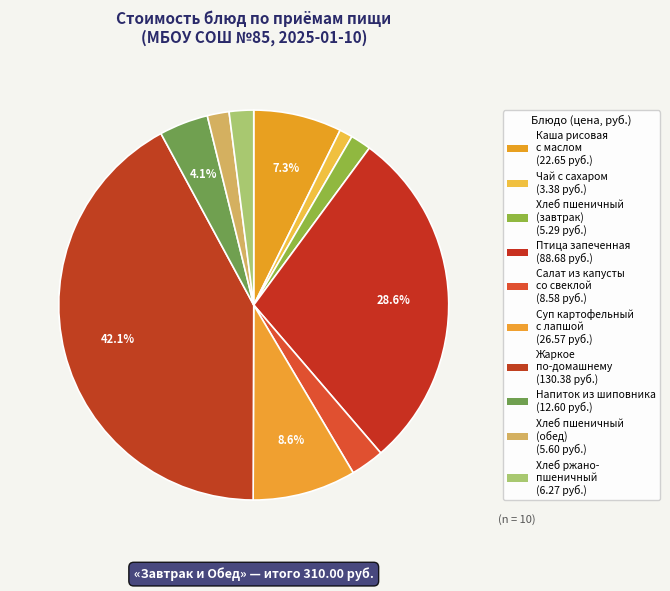

Count the number of slices in the pie.

10